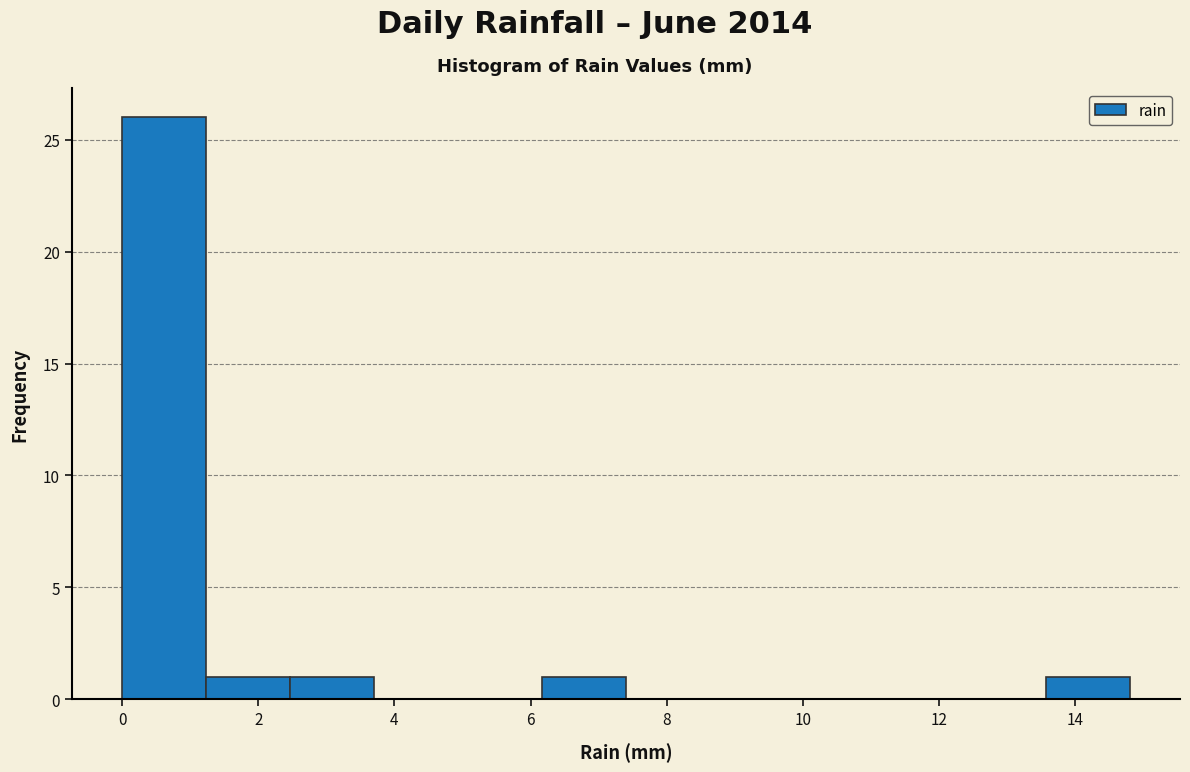

Reading left to right, list every bar in this chart as the range it spans on the x-axis followed by its height. Neither the bar edges nor the heights are printed on the chart, so give them approximately, as read against the axes.

0.0 to 1.2: 26
1.2 to 2.4: 1
2.4 to 3.8: 1
3.8 to 5.0: 0
5.0 to 6.2: 0
6.2 to 7.4: 1
7.4 to 8.6: 0
8.6 to 9.8: 0
9.8 to 11.2: 0
11.2 to 12.4: 0
12.4 to 13.6: 0
13.6 to 14.8: 1